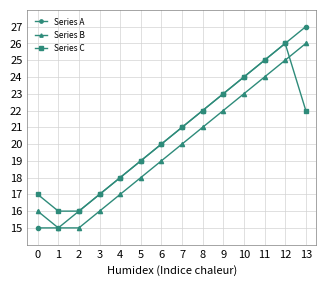

Reading left to right, extract all data points from this chart.

Series A: 15	15	16	17	18	19	20	21	22	23	24	25	26	27
Series B: 16	15	15	16	17	18	19	20	21	22	23	24	25	26
Series C: 17	16	16	17	18	19	20	21	22	23	24	25	26	22